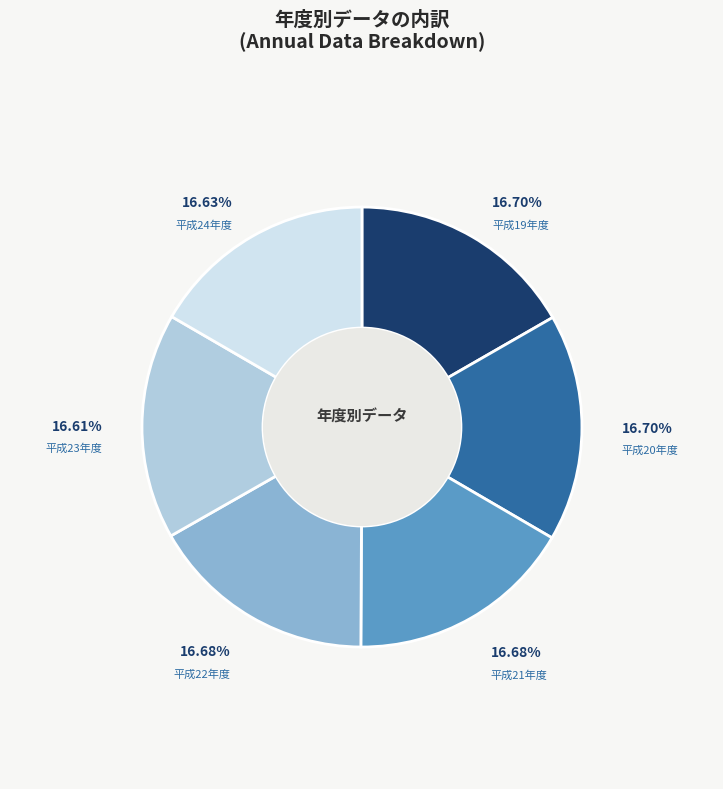

The 平成20年度 slice represents 17% of the pie. True or false?

True